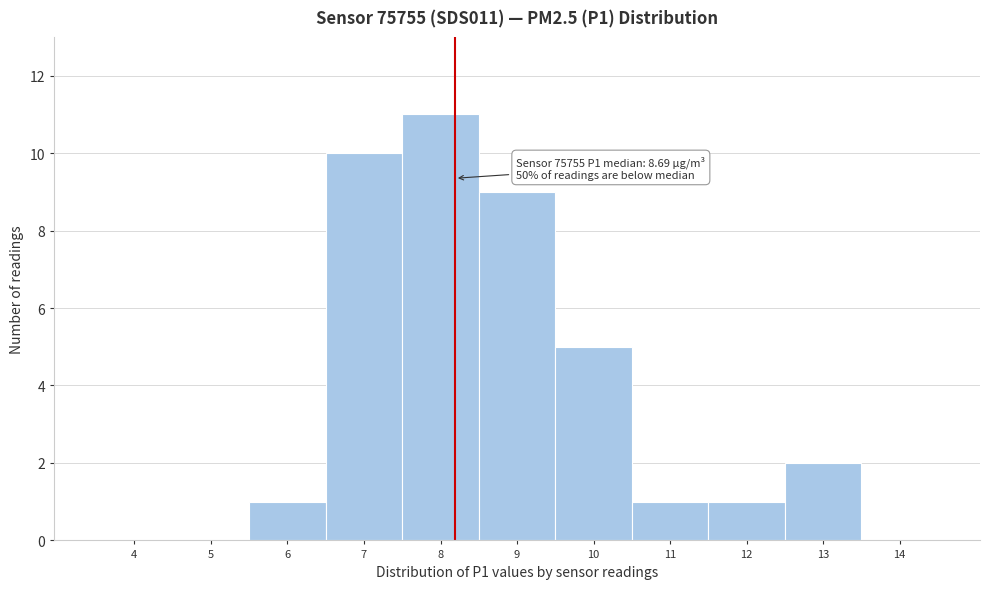

Reading left to right, list all the values displayed in this chart.

4=0	5=0	6=1	7=10	8=11	9=9	10=5	11=1	12=1	13=2	14=0